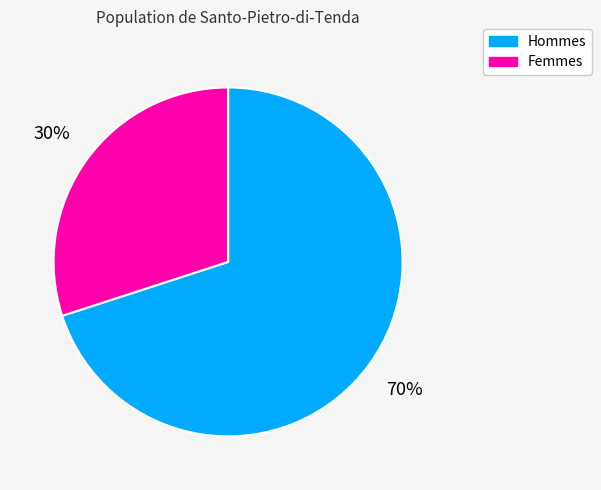

Which slice is the smallest?

Femmes